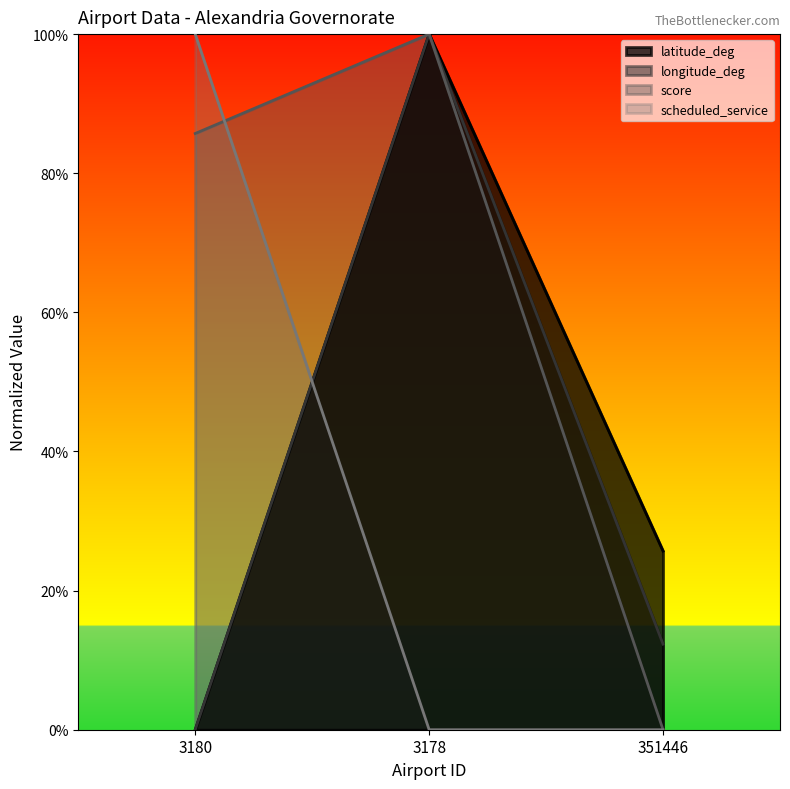

At which label does latitude_deg reach its minimum?

3180